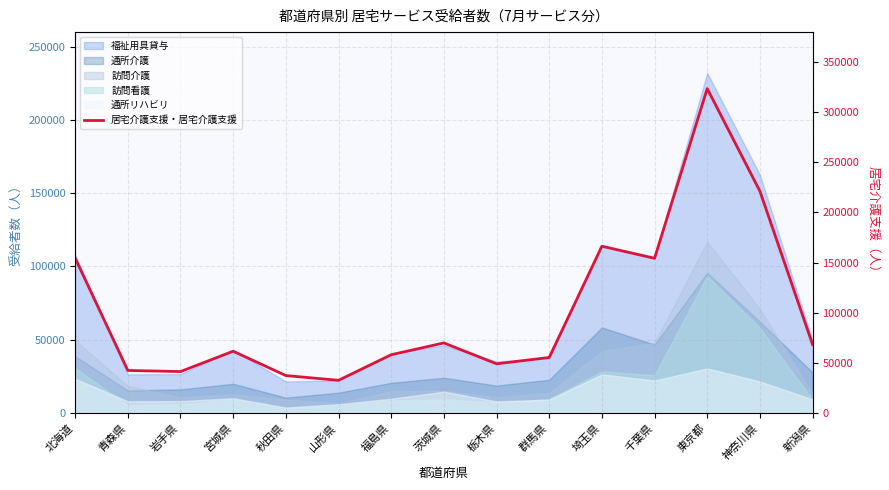

Rank the categories by value from lowest to highest.

山形県, 秋田県, 岩手県, 青森県, 栃木県, 群馬県, 福島県, 宮城県, 新潟県, 茨城県, 千葉県, 北海道, 埼玉県, 神奈川県, 東京都